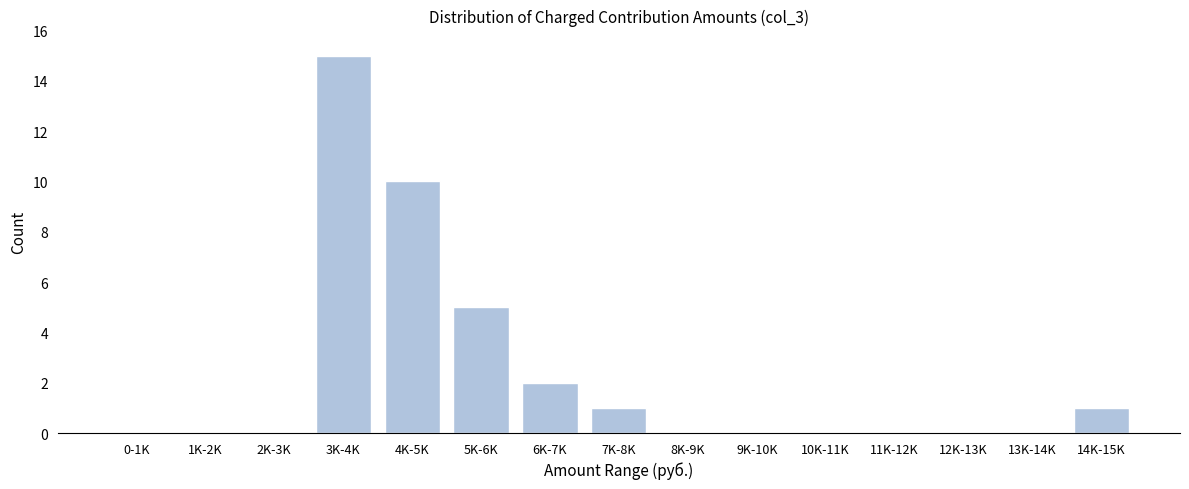

Reading left to right, what are all the values shown in this chart?

0-1K=0	1K-2K=0	2K-3K=0	3K-4K=15	4K-5K=10	5K-6K=5	6K-7K=2	7K-8K=1	8K-9K=0	9K-10K=0	10K-11K=0	11K-12K=0	12K-13K=0	13K-14K=0	14K-15K=1